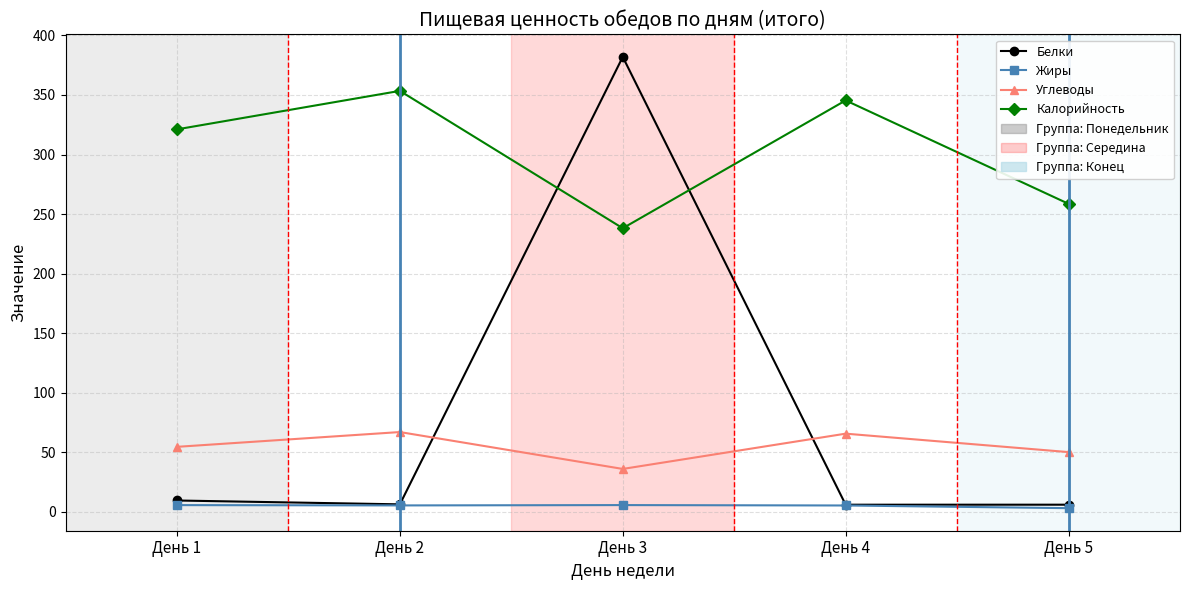

What is the total value across all series at День 5?

318.2